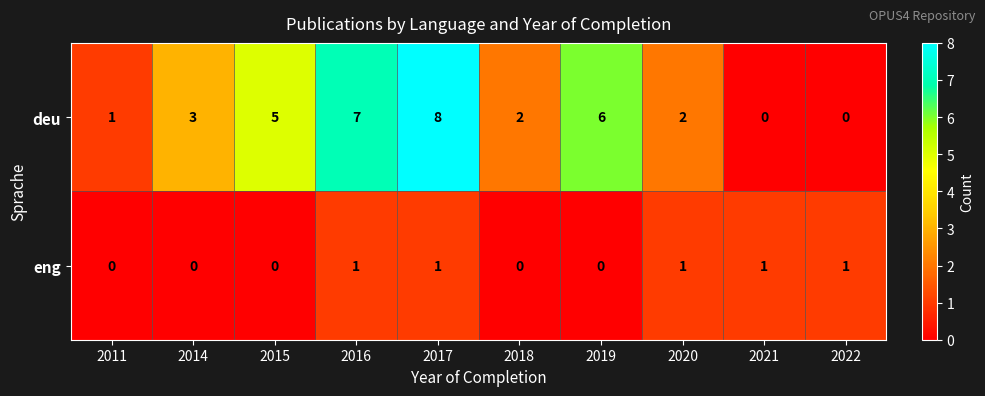

Count the number of data series in this chart.

2